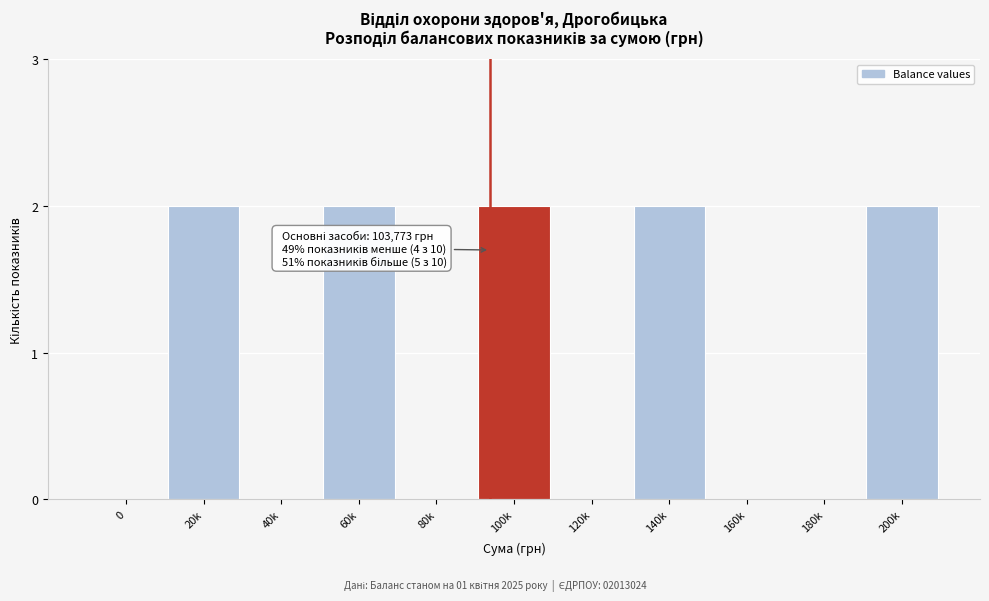

Reading left to right, transcribe all the data shown in this chart.

0=0	20k=2	40k=0	60k=2	80k=0	100k=2	120k=0	140k=2	160k=0	180k=0	200k=2